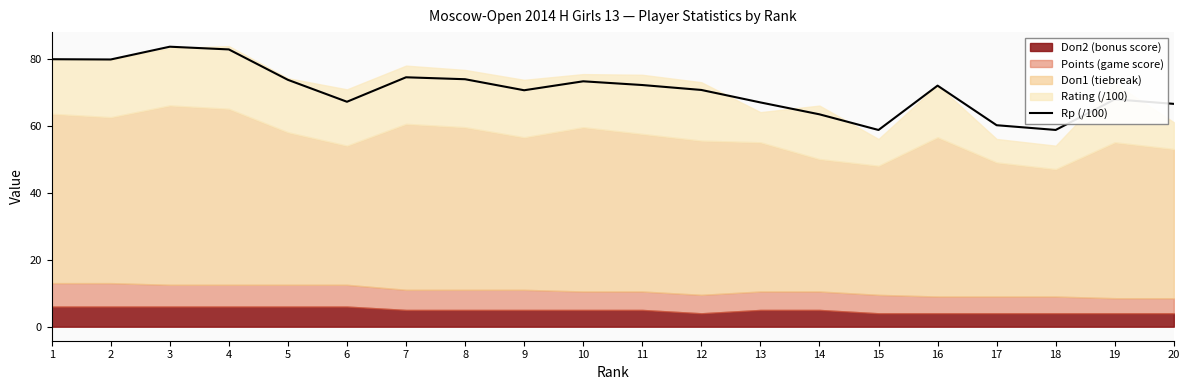

What is the maximum value shown in the chart?

83.5